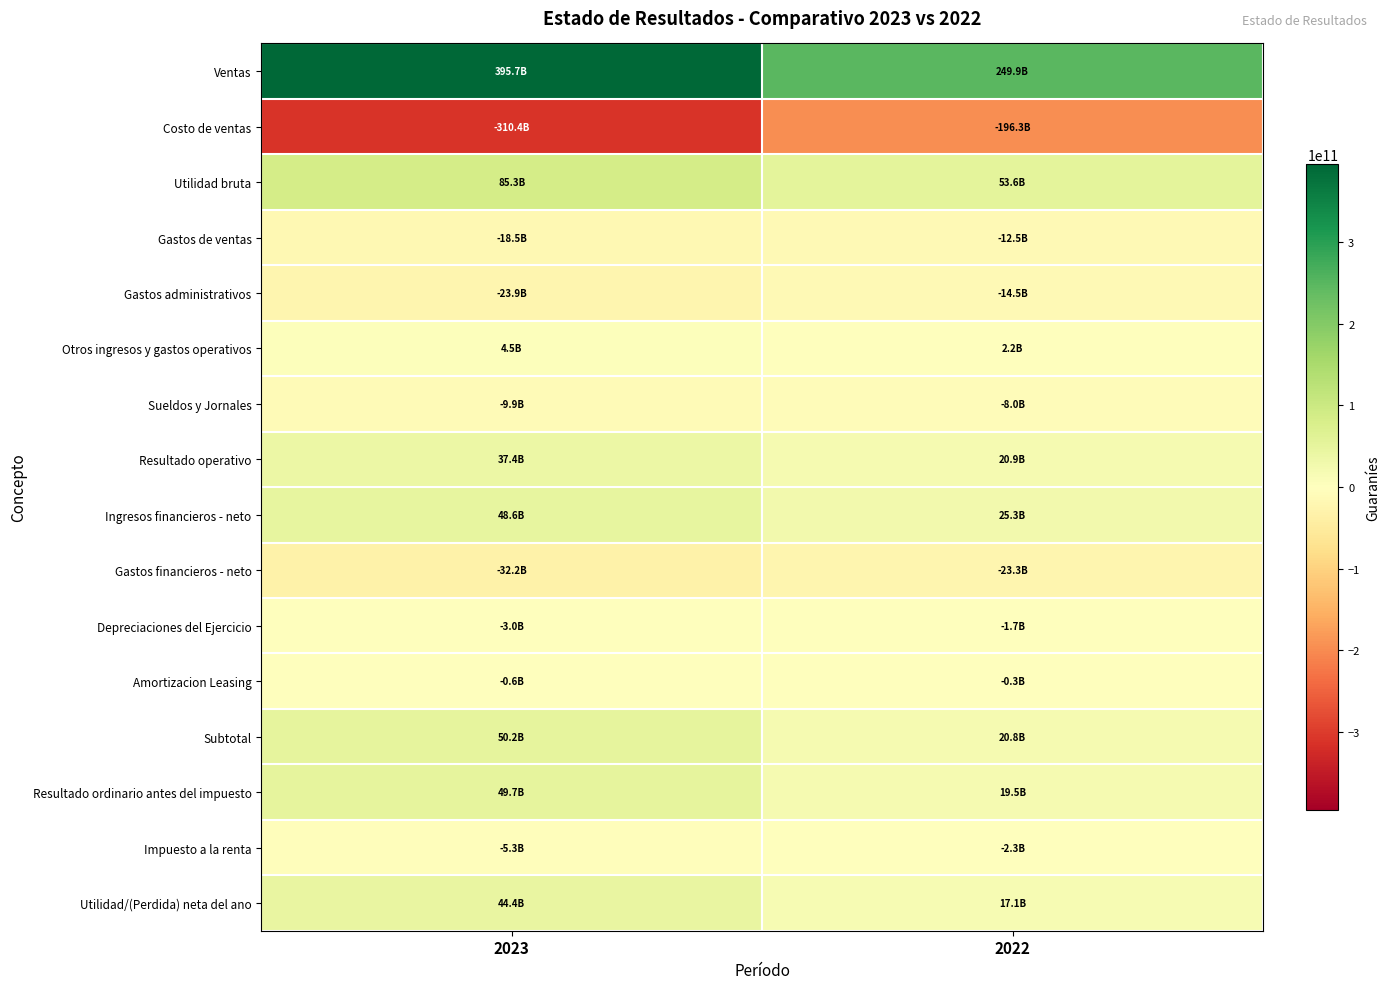

How many categories are shown in the chart?

2